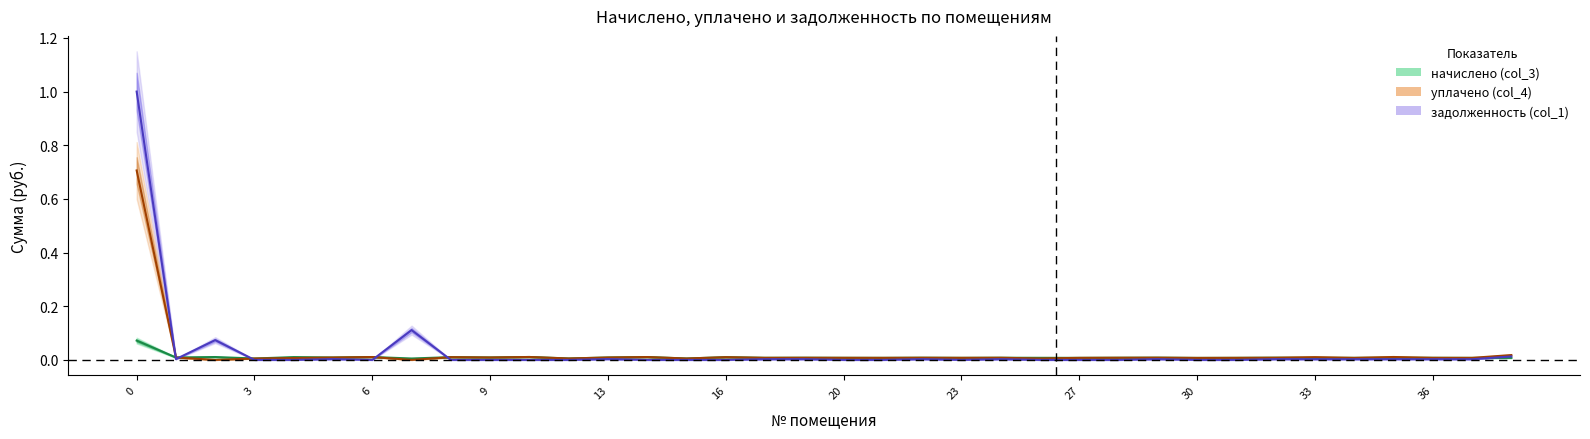

True or false: начислено (col_3) and уплачено (col_4) cross at least once.

False